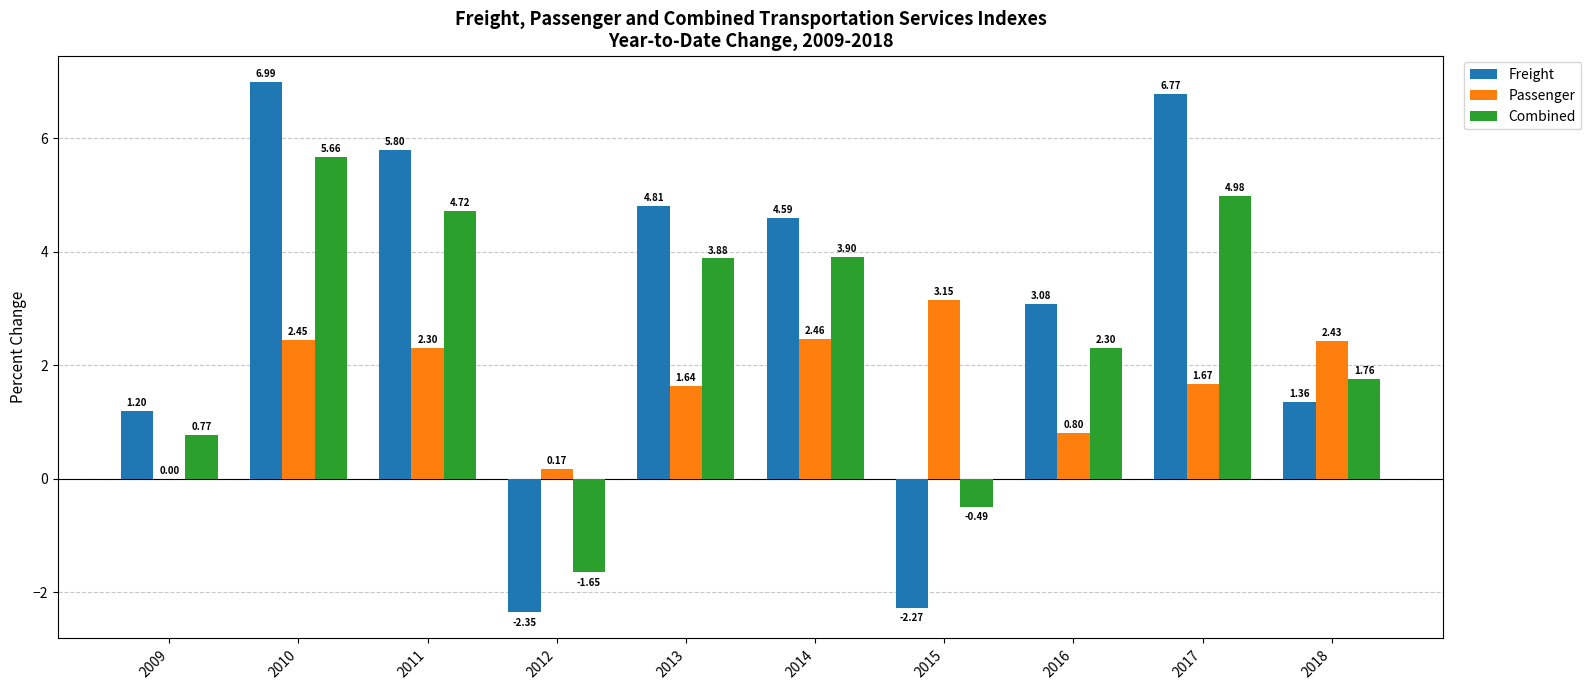

How many groups of bars are there?

10